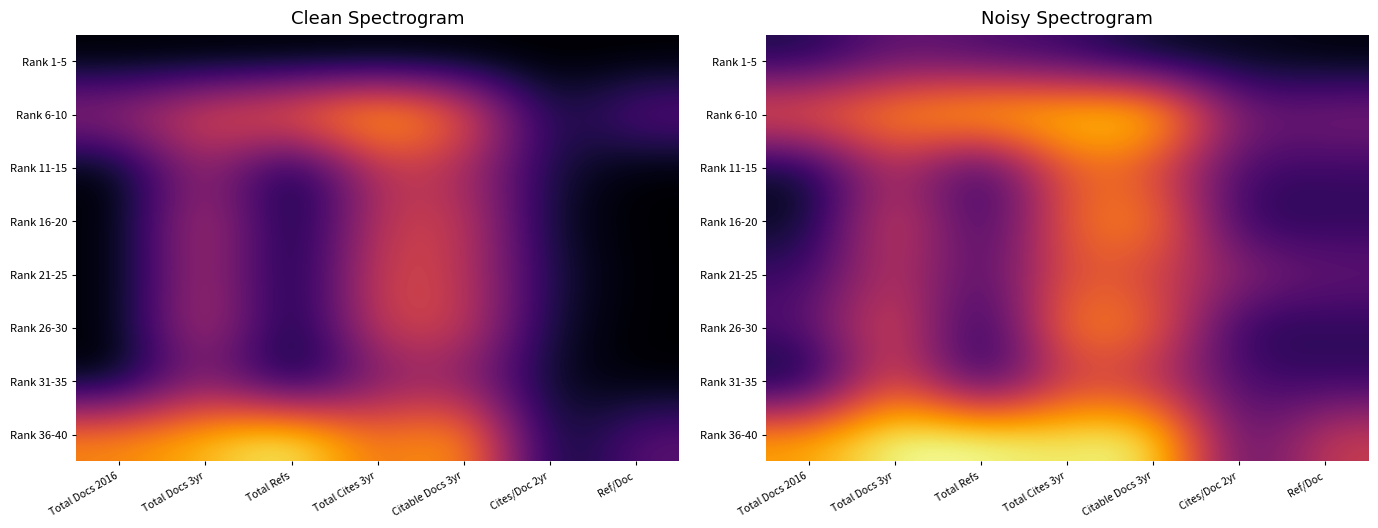

At which category does the chart reach its minimum across all series?

Total Docs 2016